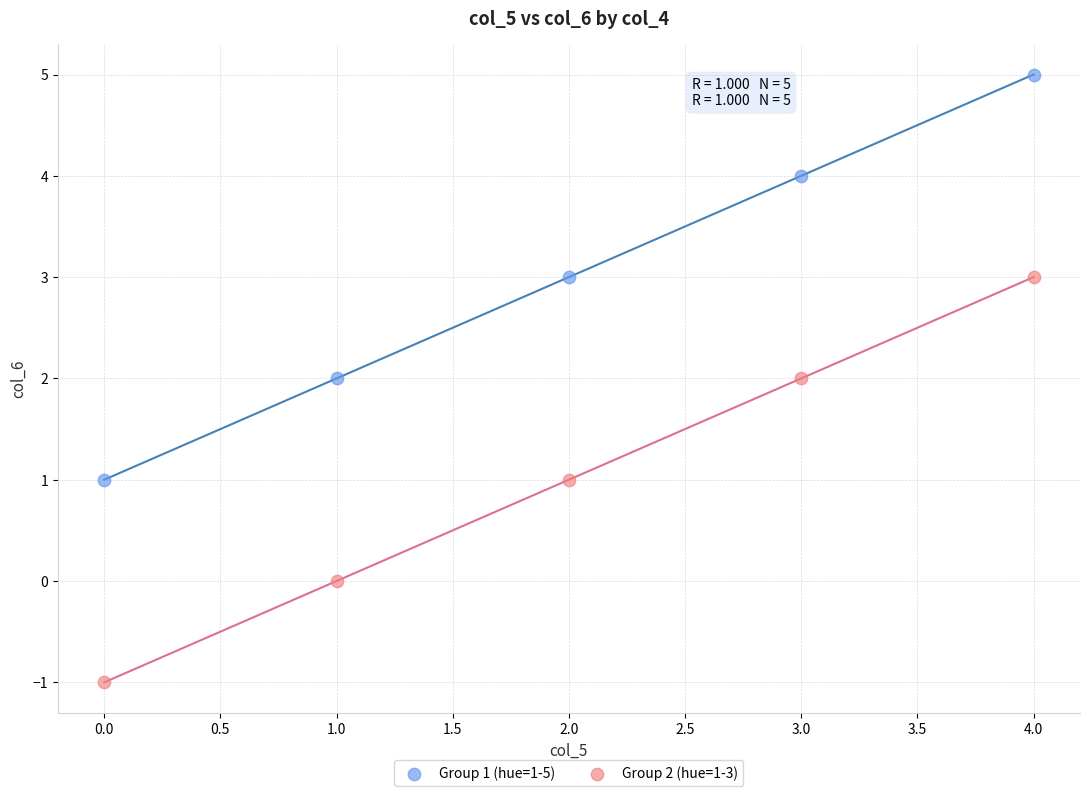

Which series contains the lowest Y value?

Group 2 (hue=1-3)